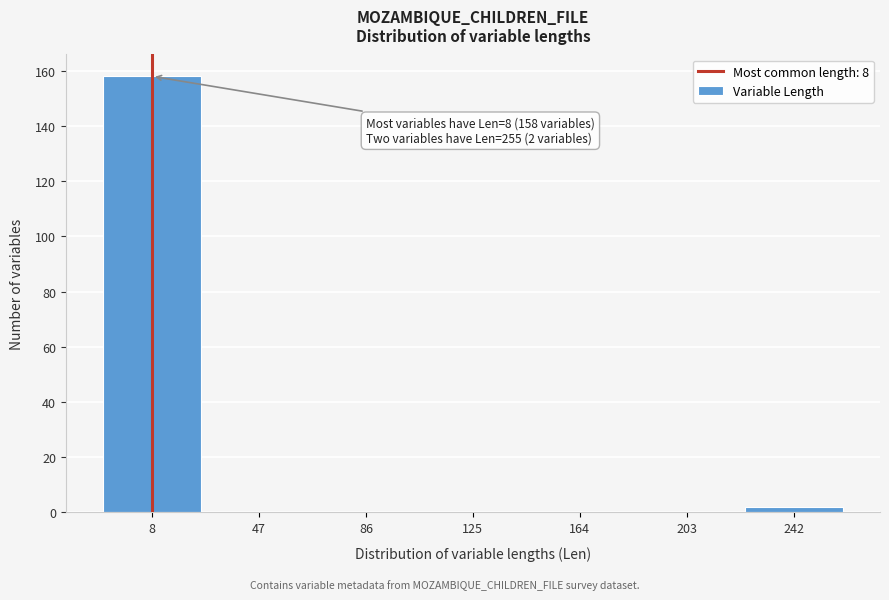

Reading left to right, list all the values displayed in this chart.

8=158	47=0	86=0	125=0	164=0	203=0	242=2